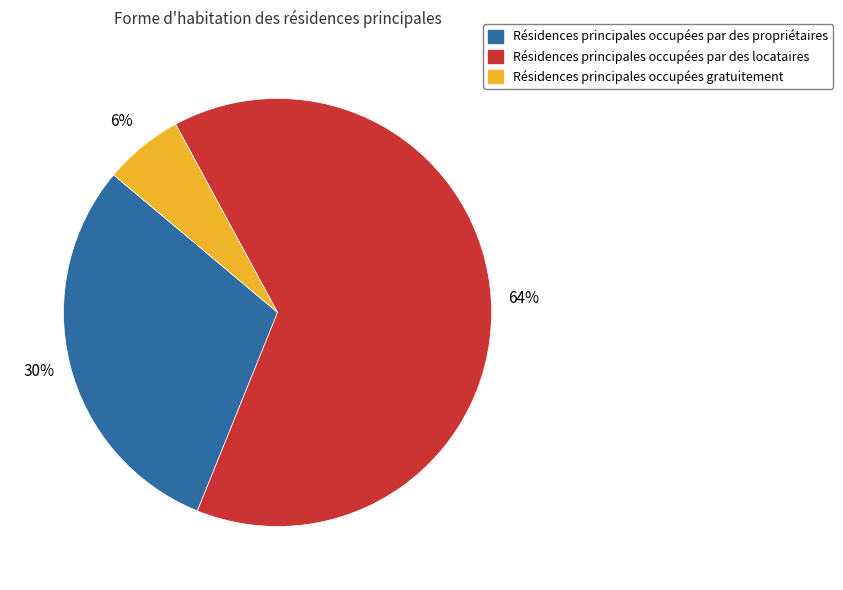

To the nearest percent, what is the average slice percentage?

33%